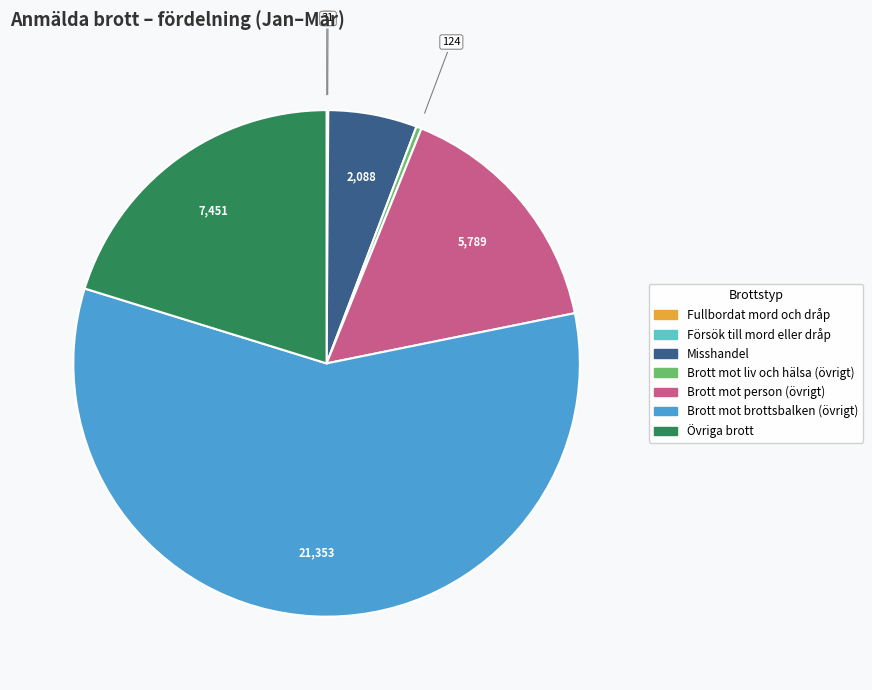

Is there any slice that represents more than half of the pie?

Yes